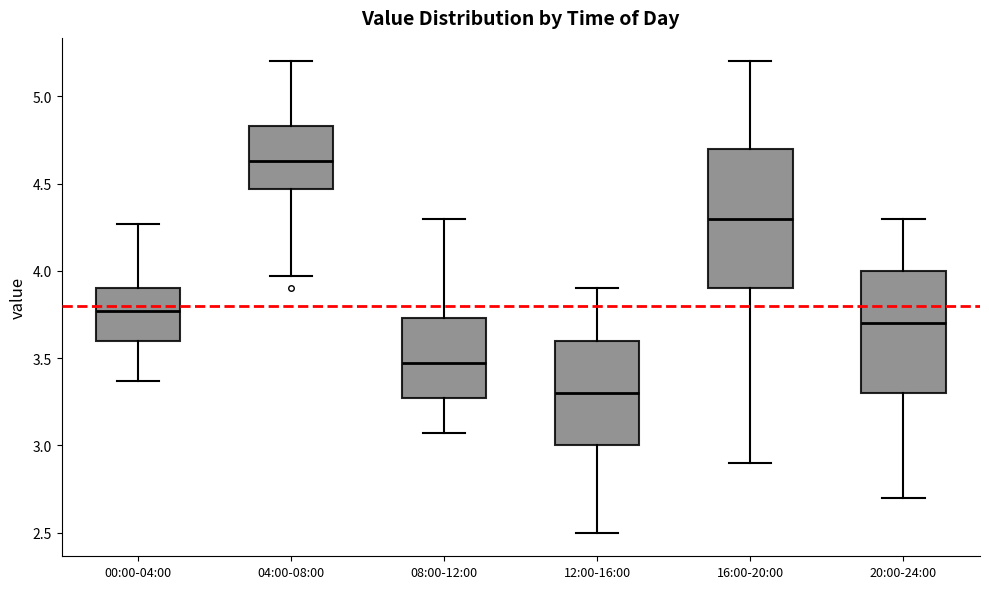

Where does the upper whisker of the box for 16:00-20:00 end on the y-axis? The values are not printed on the chart, so give them approximately, as read against the axis.

5.20